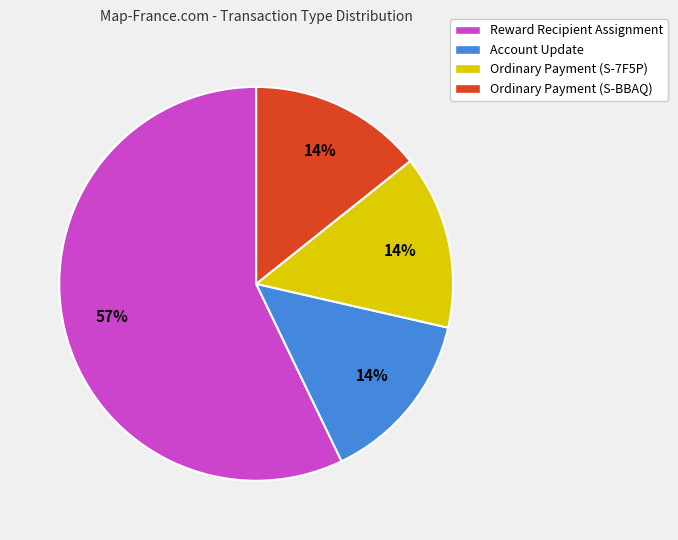

How many slices are in this pie chart?

4